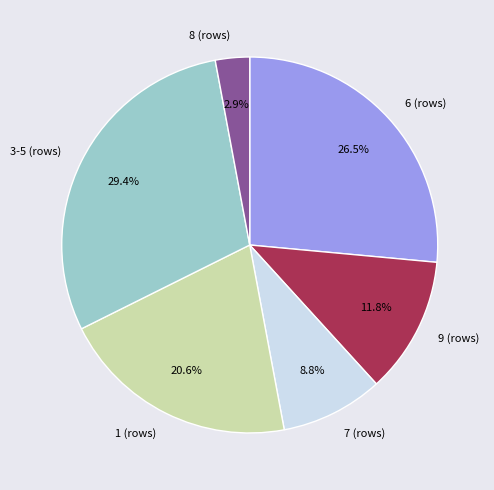

Between 1 (rows) and 3-5 (rows), which is larger?

3-5 (rows)